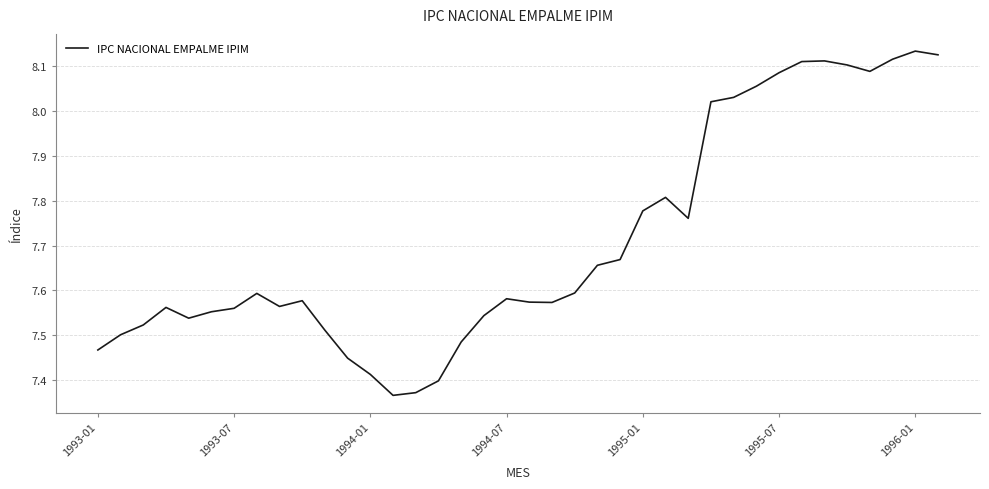

What is the difference between the maximum and minimum values?

0.8